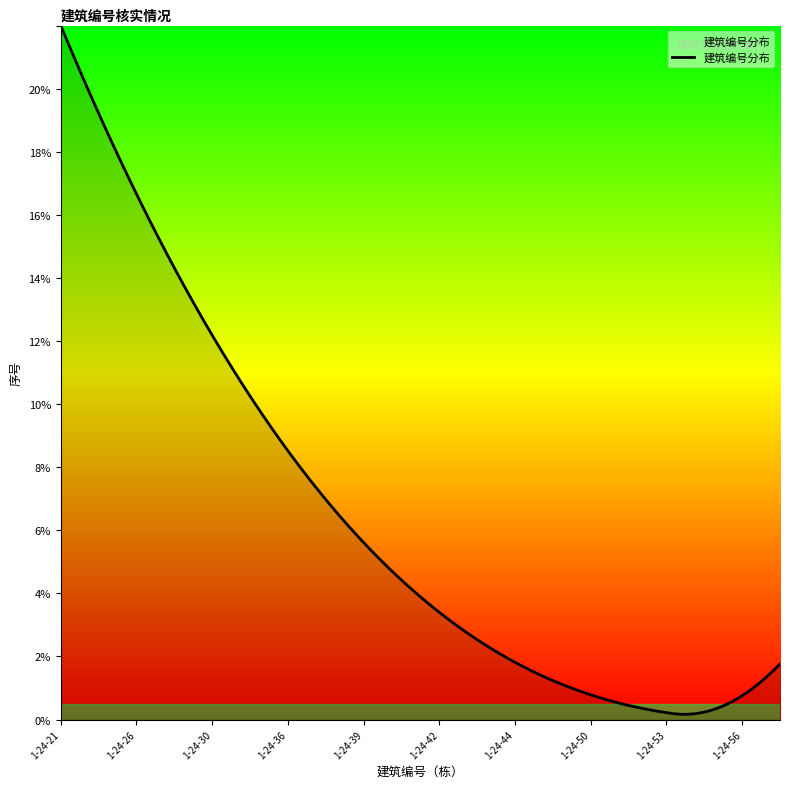

What is the maximum value shown in the chart?

22.0